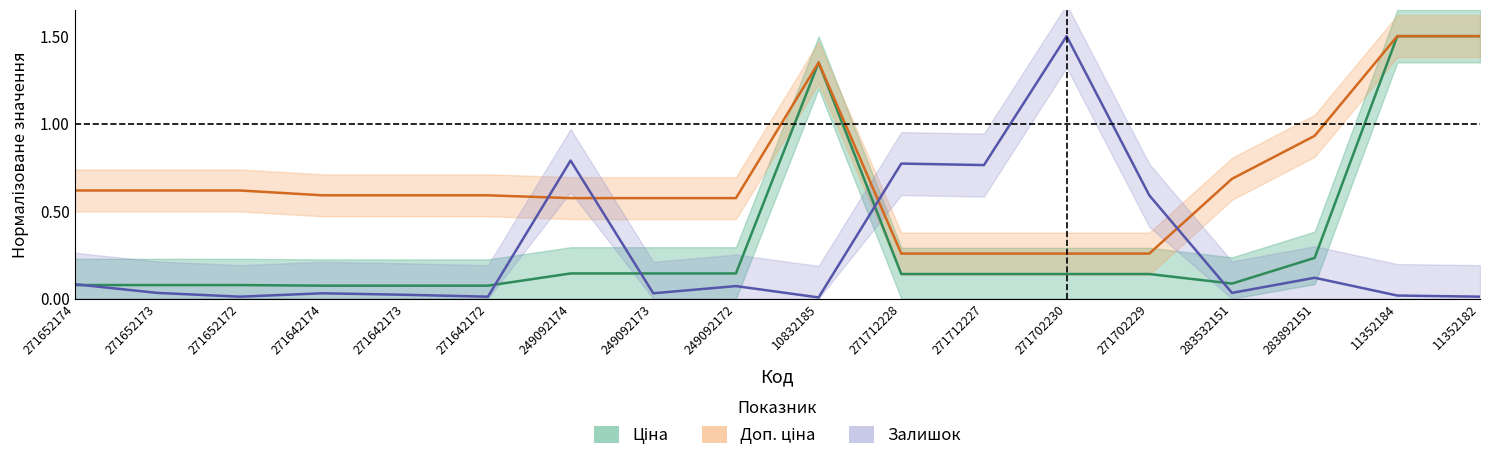

Which series has the largest total across all categories?

Доп. ціна